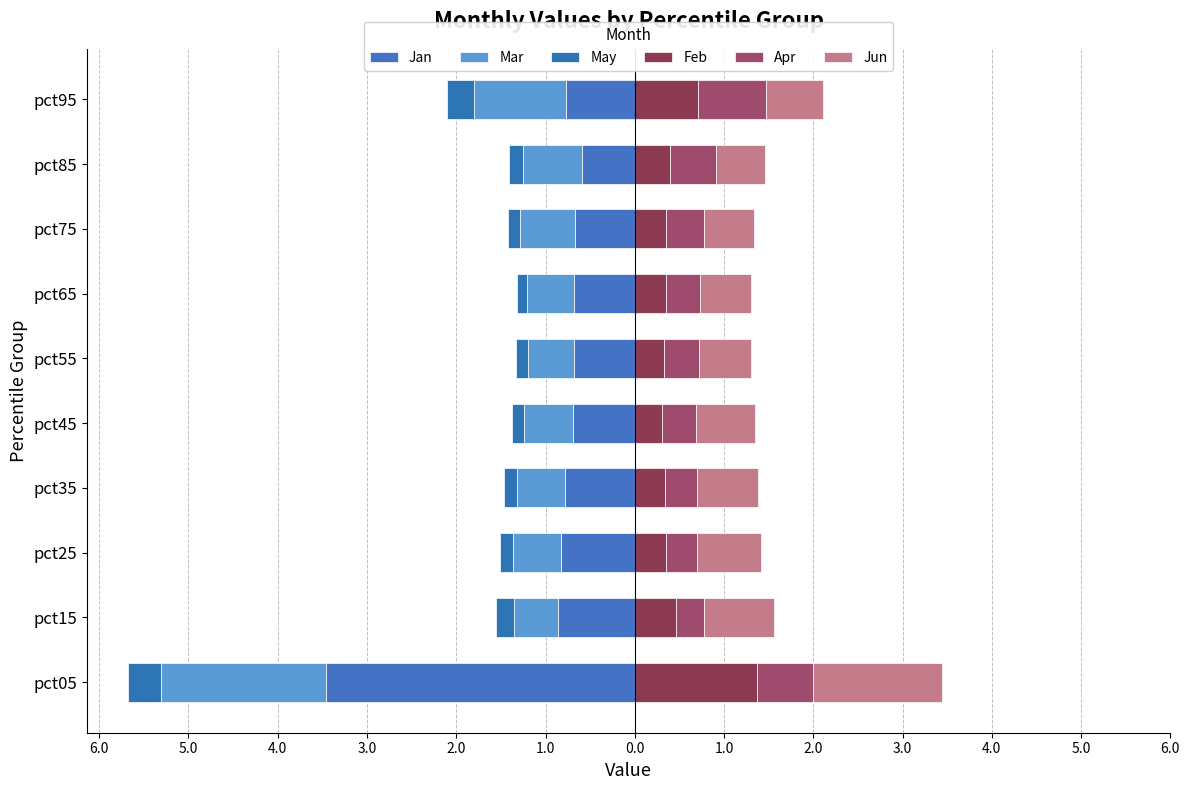

What is the value of the Feb bar at the 2nd from the left?

0.5